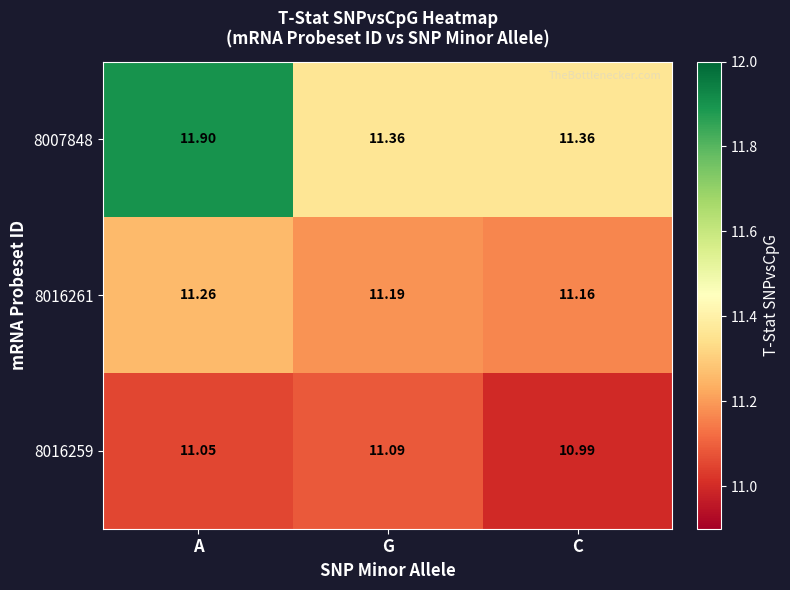

At which category is the sum across all series the highest?

A